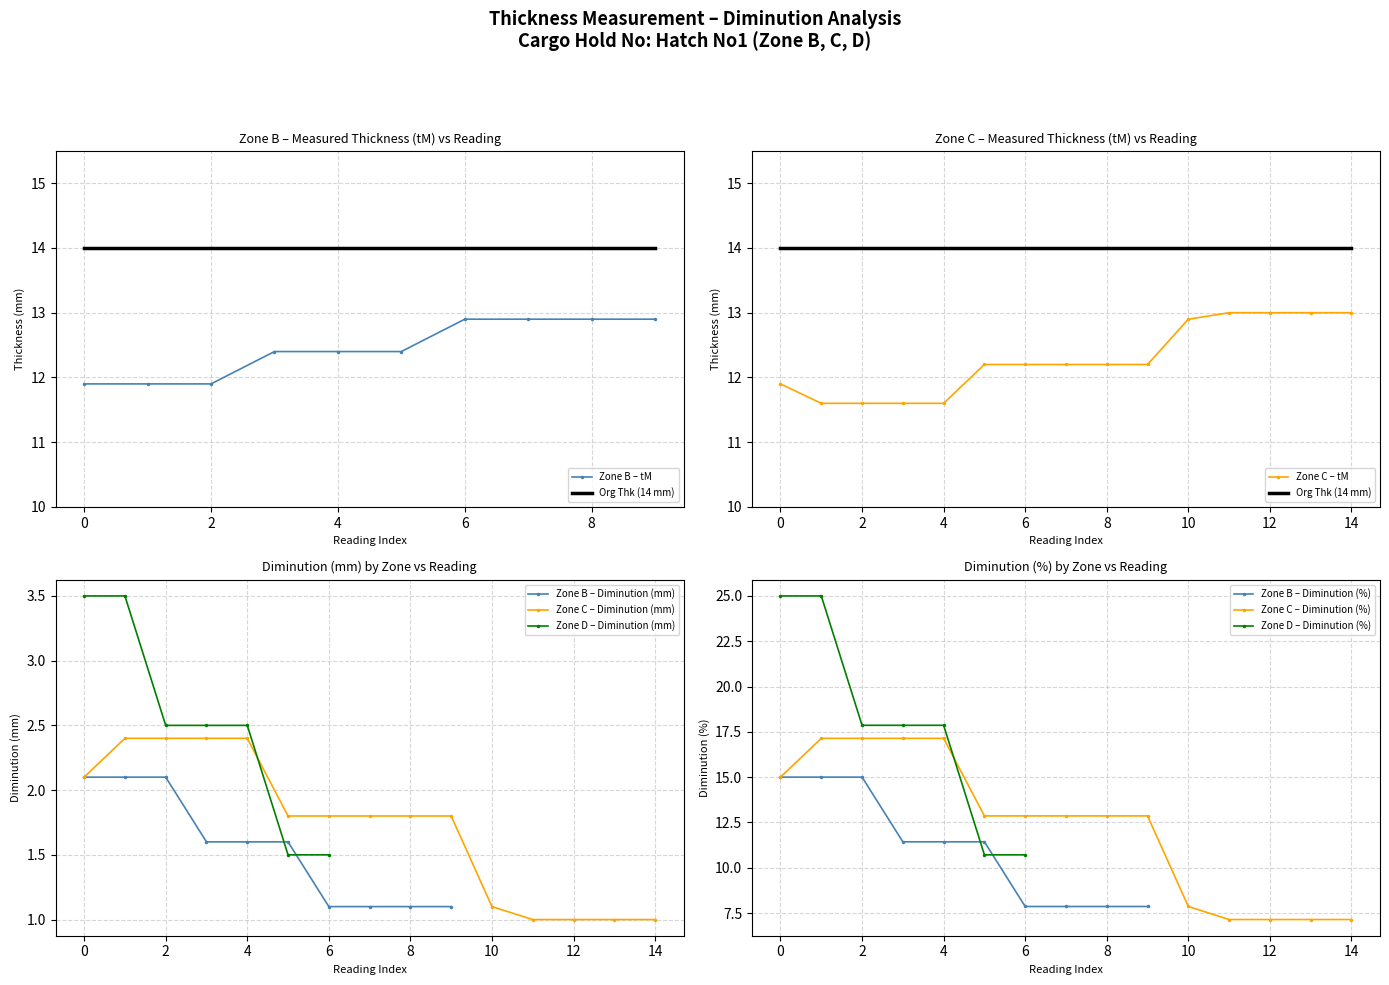

True or false: Diminution_pct has more than 2 interior local peaks.

False